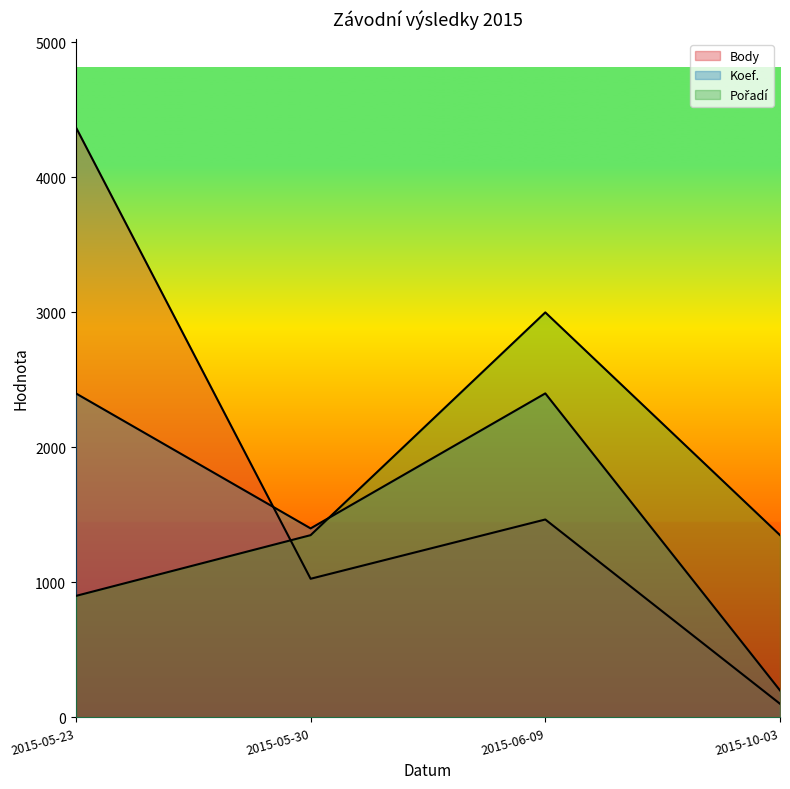

Reading right to left, extract all data points from this chart.

Body: 2015-10-03=101	2015-06-09=1466	2015-05-30=1027	2015-05-23=4371
Koef.: 2015-10-03=200	2015-06-09=2400	2015-05-30=1400	2015-05-23=2400
Pořadí: 2015-10-03=1350	2015-06-09=3000	2015-05-30=1350	2015-05-23=900